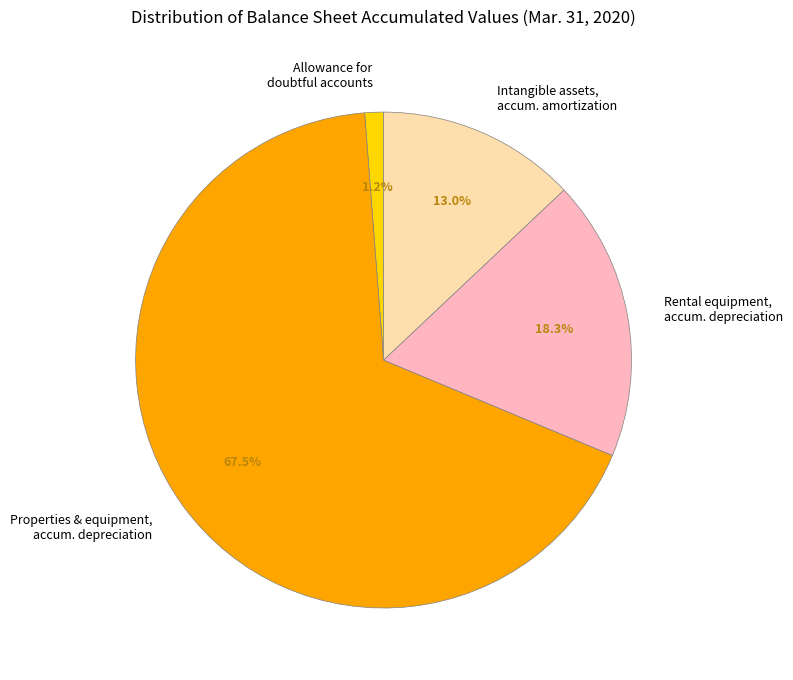

Which has a higher value, Rental equipment, accum. depreciation or Allowance for doubtful accounts?

Rental equipment, accum. depreciation